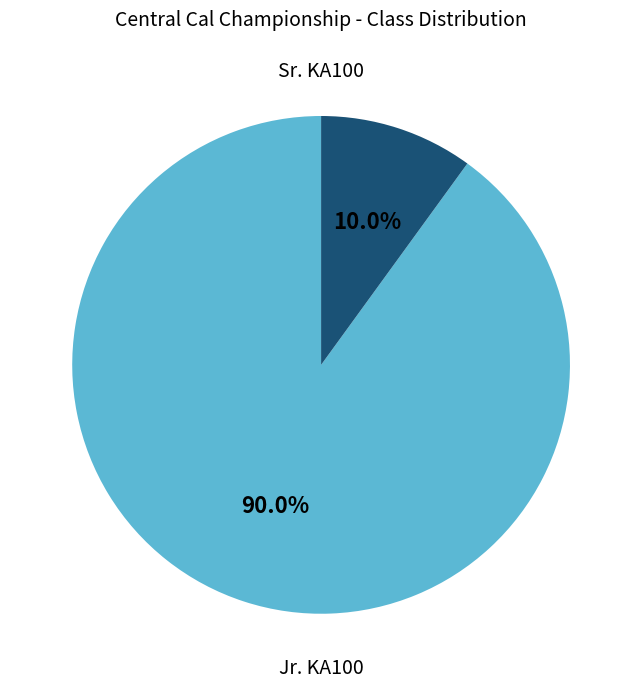

Is there a majority slice in this chart?

Yes